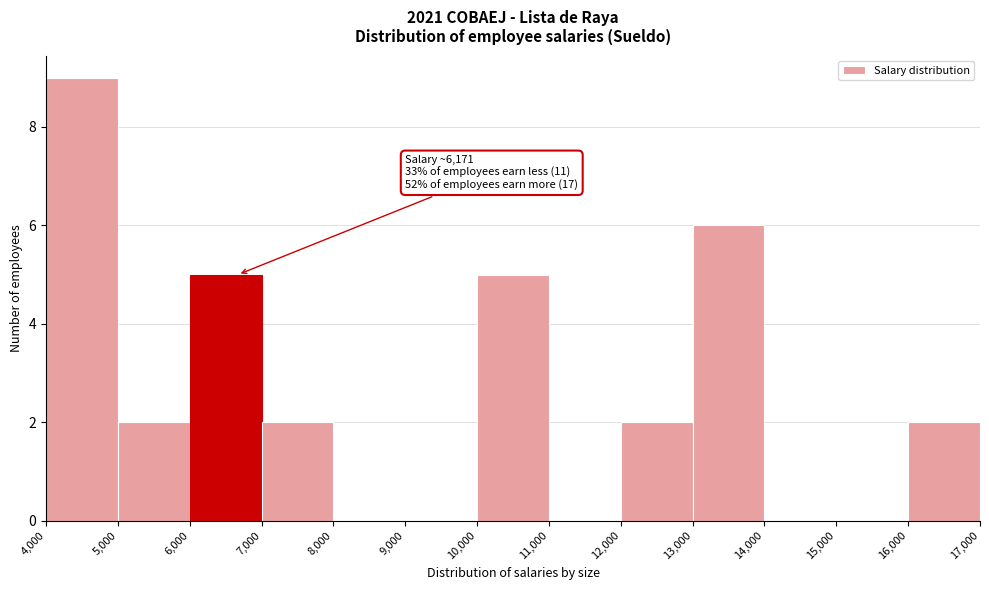

Which range on the x-axis has the tallest bar?

4,000 to 5,000